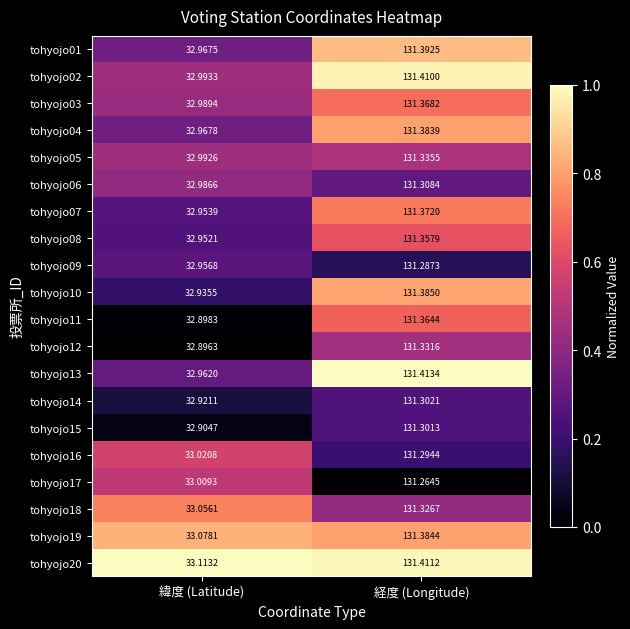

Which series has the largest total across all categories?

tohyojo20